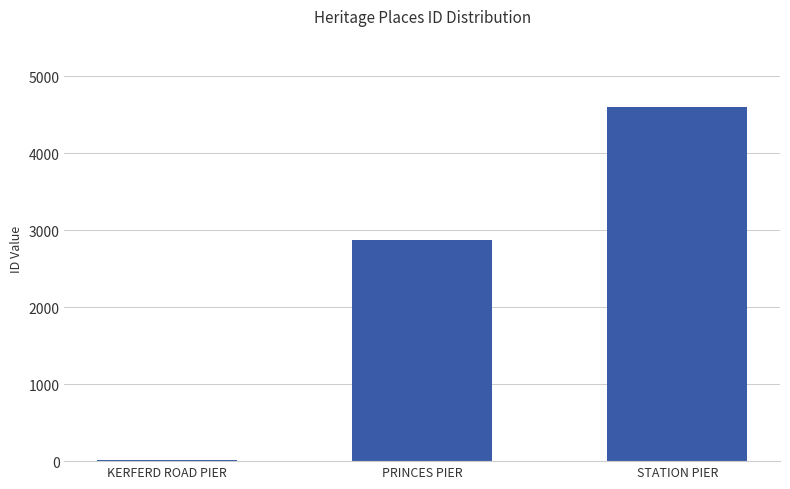

True or false: the data shows 2870 at PRINCES PIER.

True